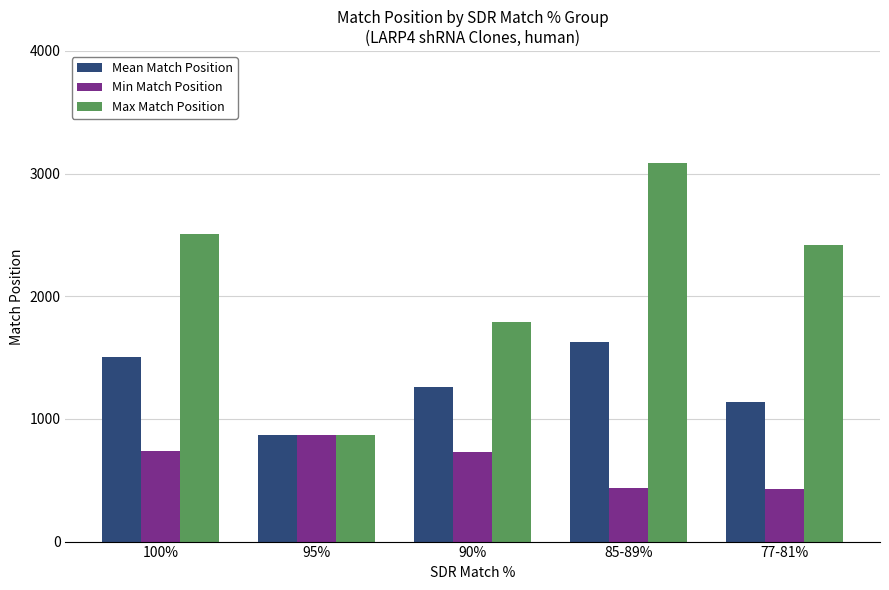

What are all the series names shown in the legend?

Mean Match Position, Min Match Position, Max Match Position